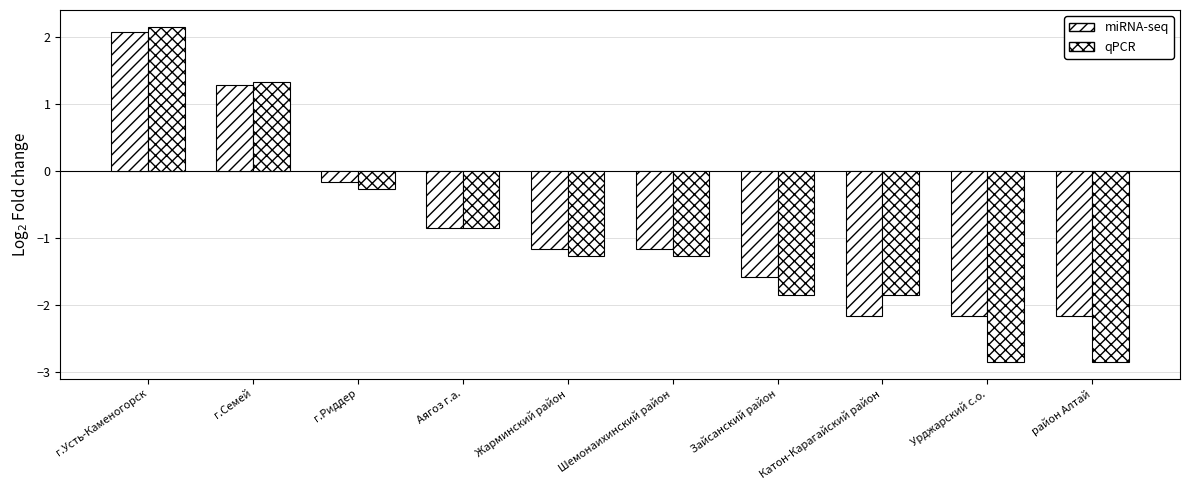

How many bars are there in each group?

2